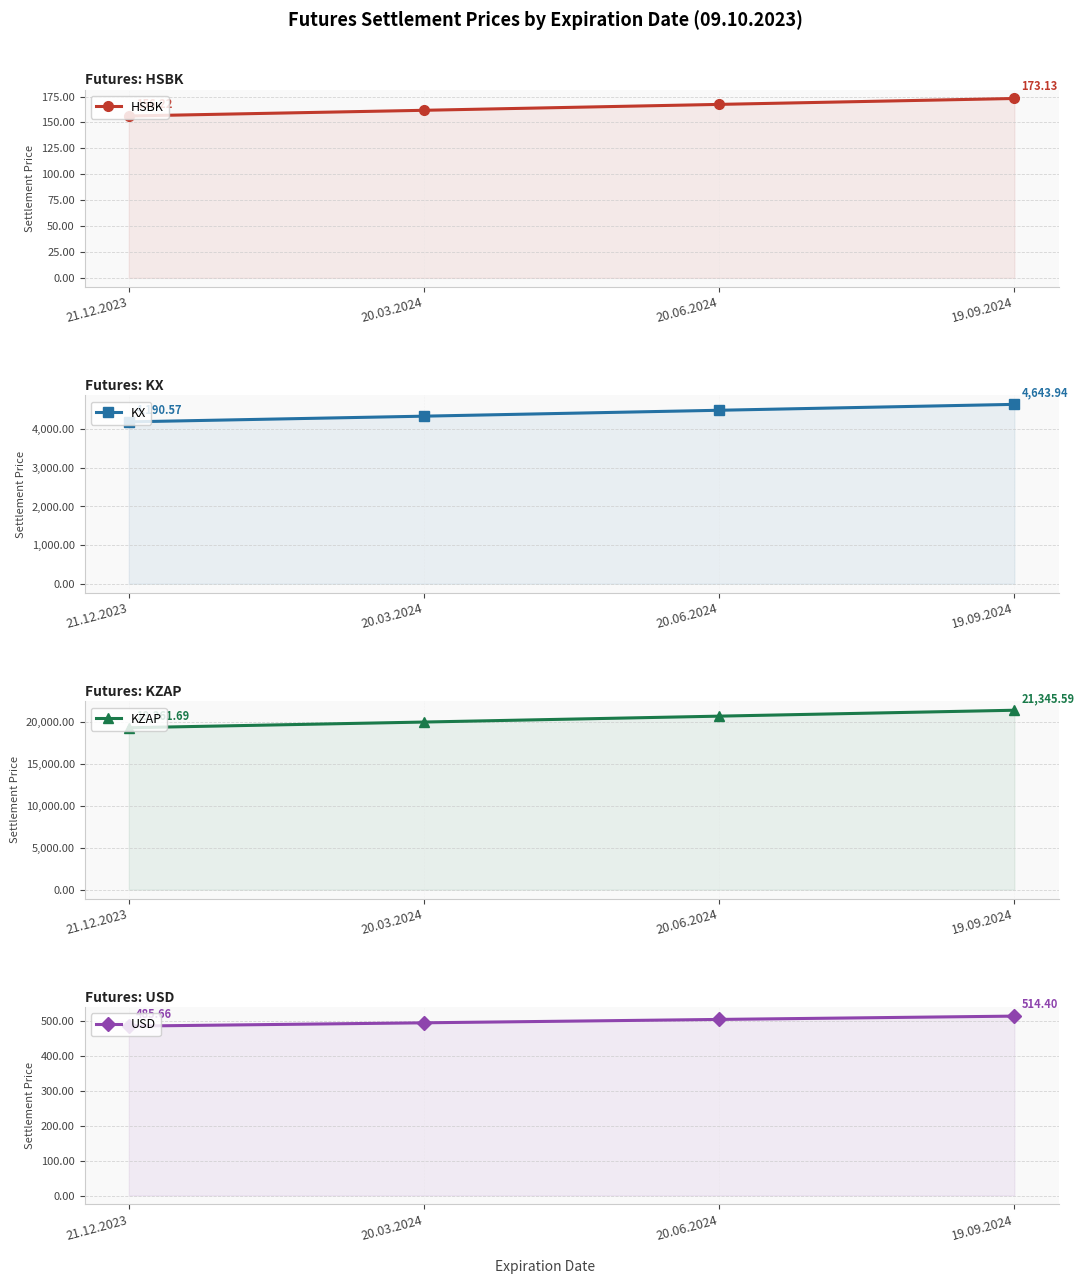

At which label does KX reach its peak?

19.09.2024